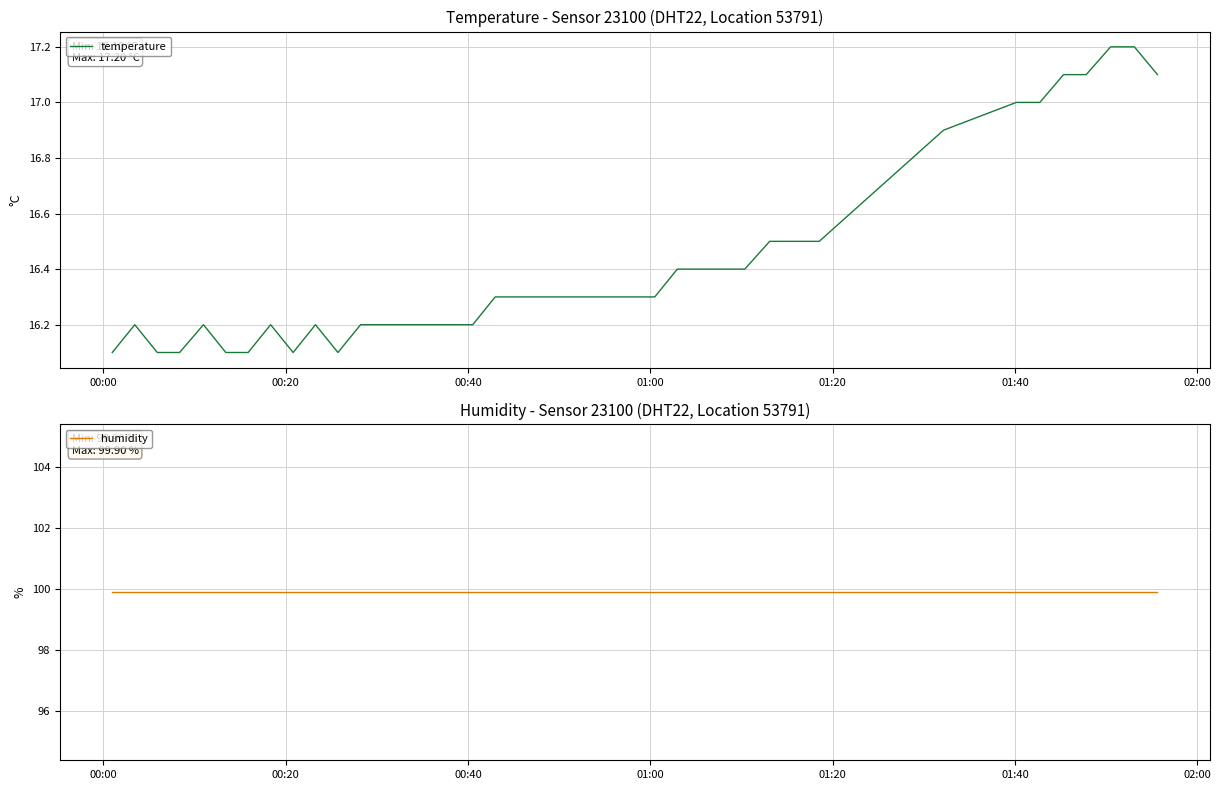

Reading left to right, extract all data points from this chart.

temperature: 16.1	16.2	16.1	16.1	16.2	16.1	16.1	16.2	16.1	16.2	16.1	16.2	16.2	16.2	16.2	16.2	16.2	16.3	16.3	16.3	16.3	16.3	16.3	16.3	16.3	16.4	16.4	16.4	16.4	16.5	16.5	16.5	16.9	17.0	17.0	17.1	17.1	17.2	17.2	17.1
humidity: 99.9	99.9	99.9	99.9	99.9	99.9	99.9	99.9	99.9	99.9	99.9	99.9	99.9	99.9	99.9	99.9	99.9	99.9	99.9	99.9	99.9	99.9	99.9	99.9	99.9	99.9	99.9	99.9	99.9	99.9	99.9	99.9	99.9	99.9	99.9	99.9	99.9	99.9	99.9	99.9